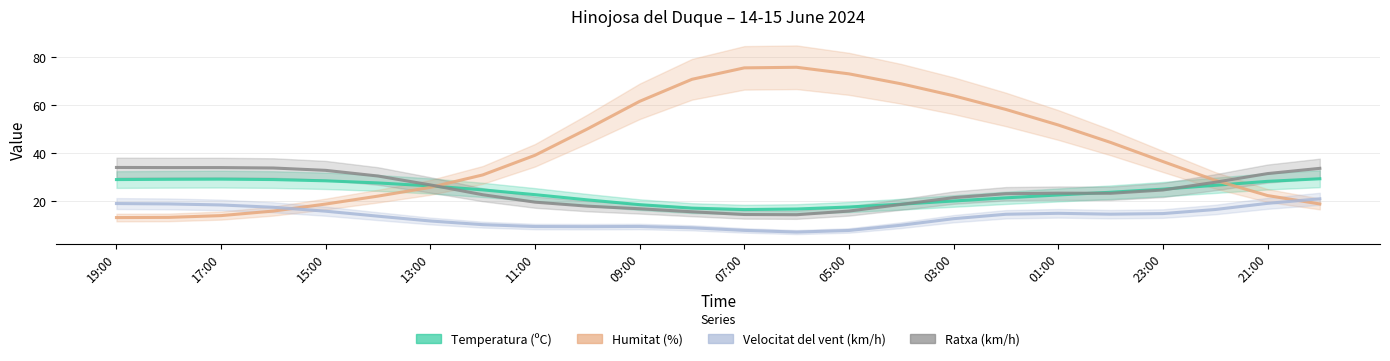

True or false: Humitat (%) and Velocitat del vent (km/h) cross at least once.

True